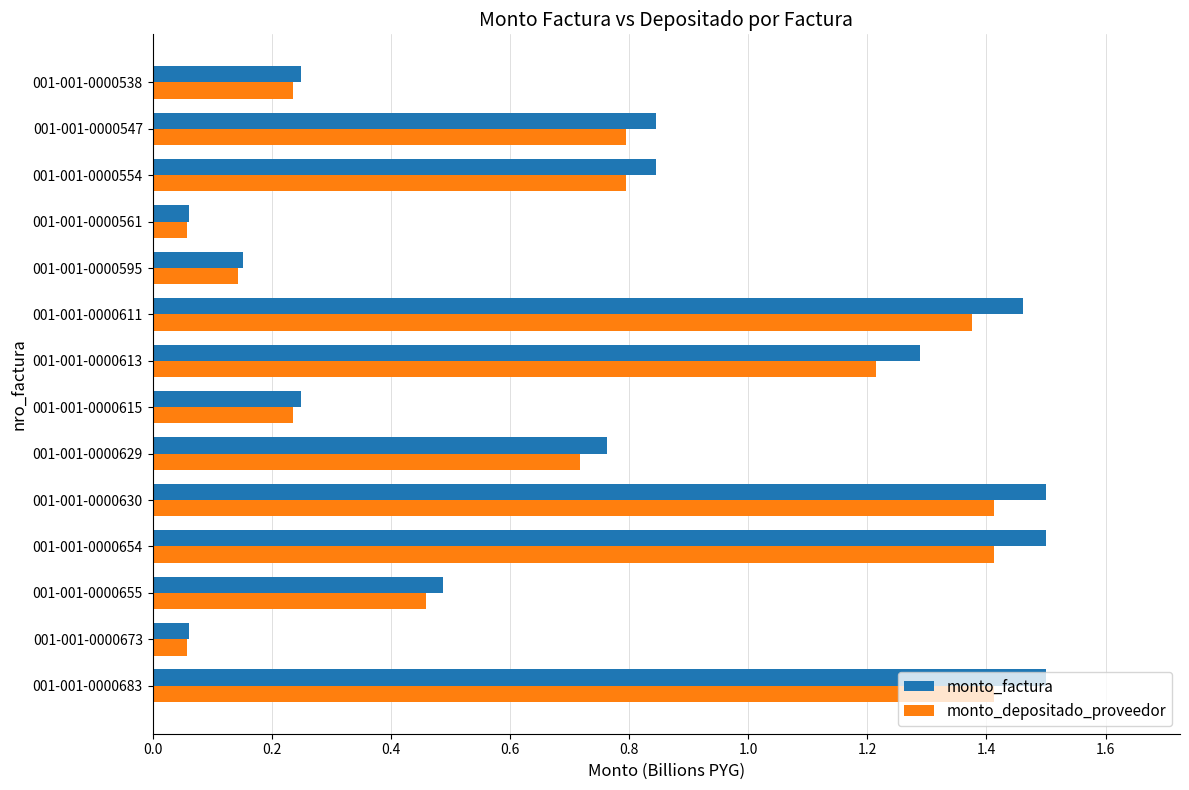

Which series has the largest range (max minus min)?

monto_factura